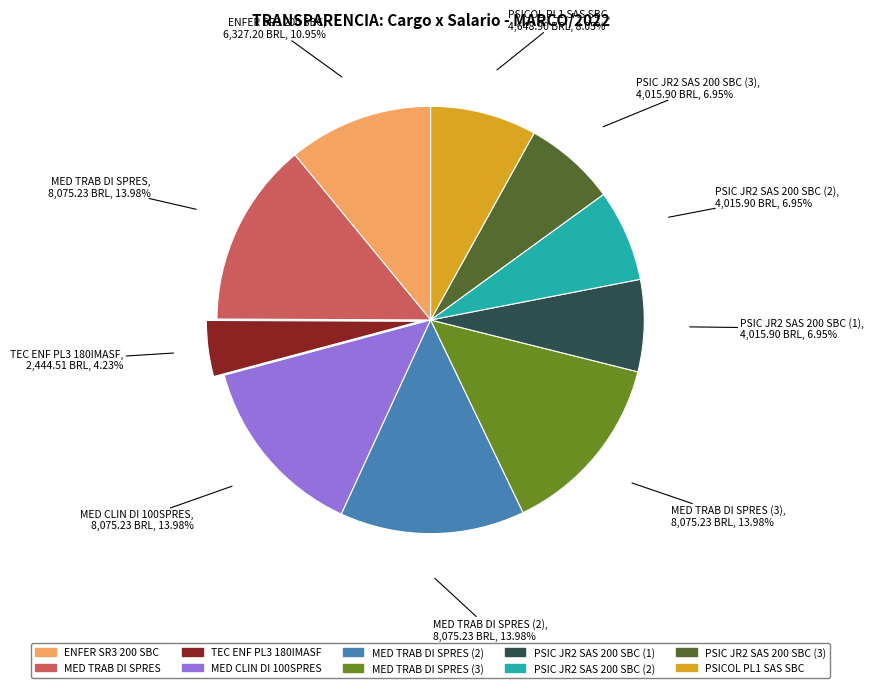

Is there a majority slice in this chart?

No